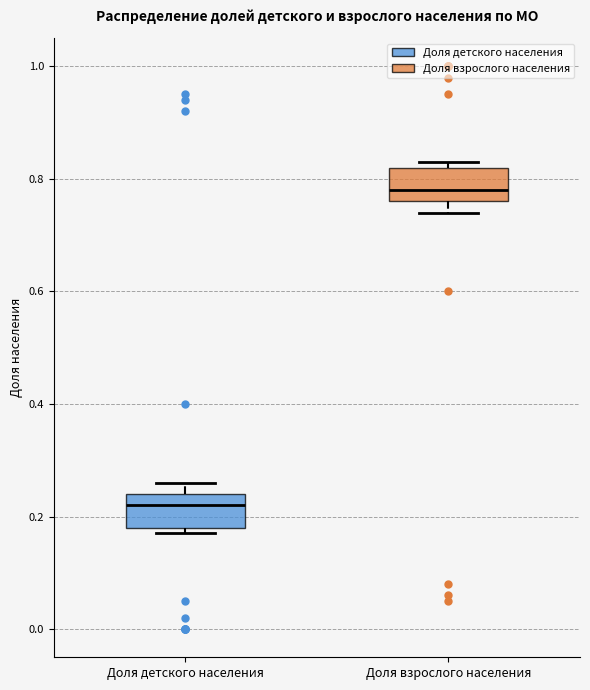

Which box has the highest median line?

Доля взрослого населения